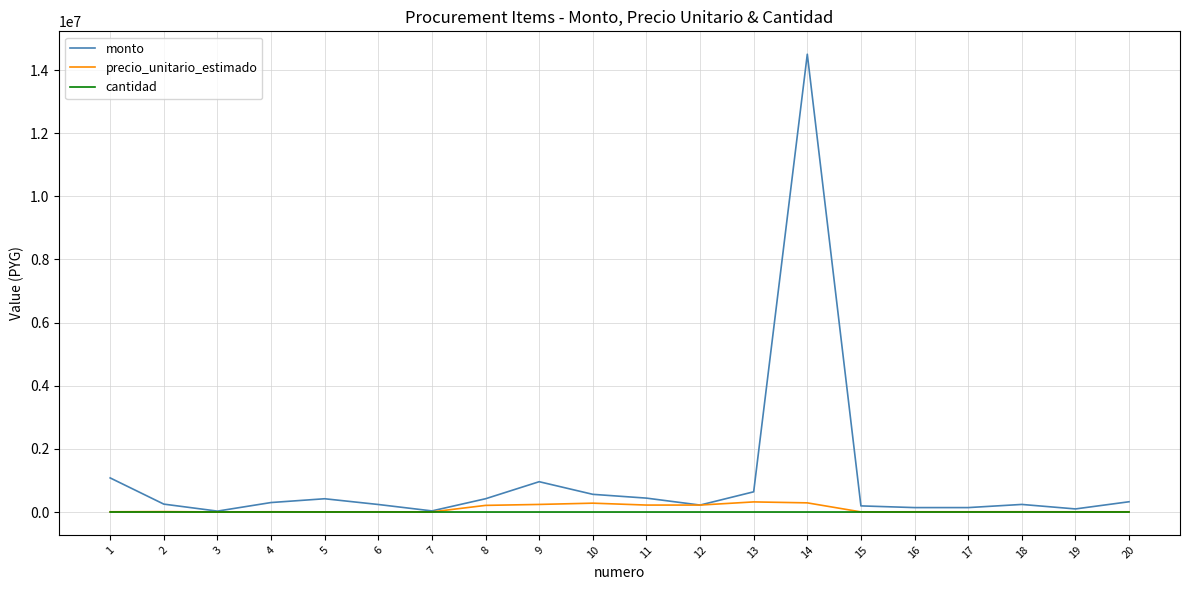

What is the maximum value for monto?

14500000